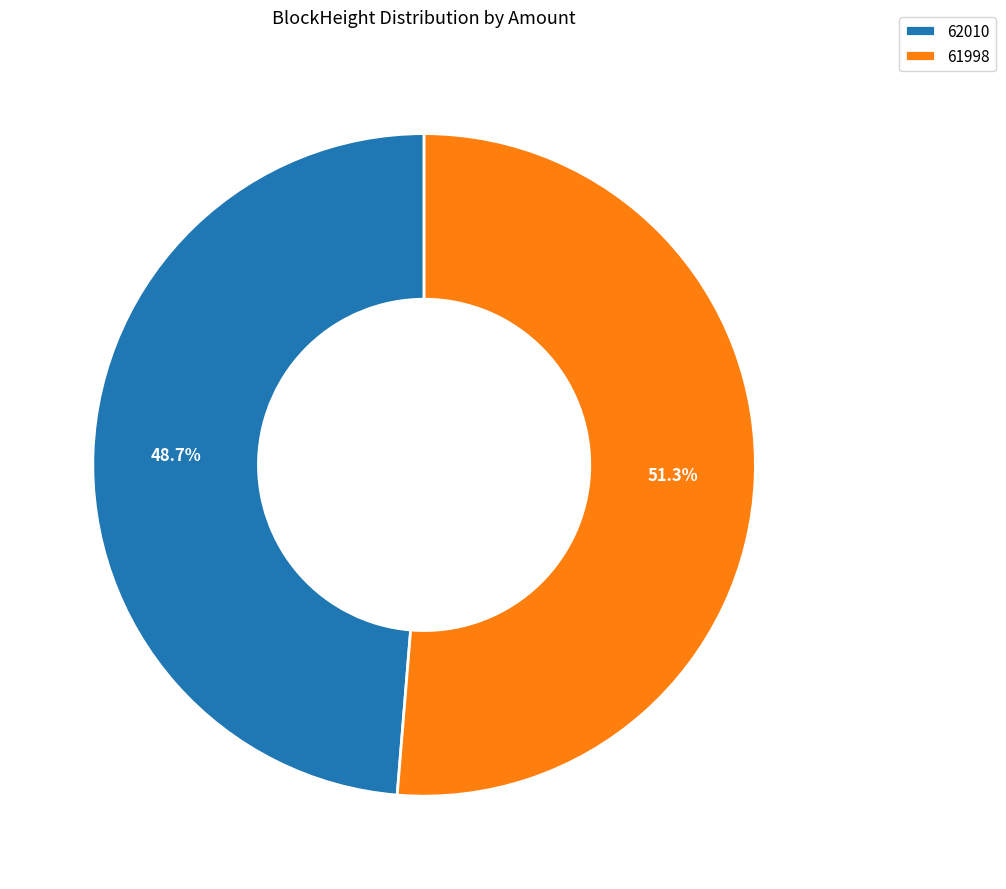

Which category has the smallest portion of the pie?

62010